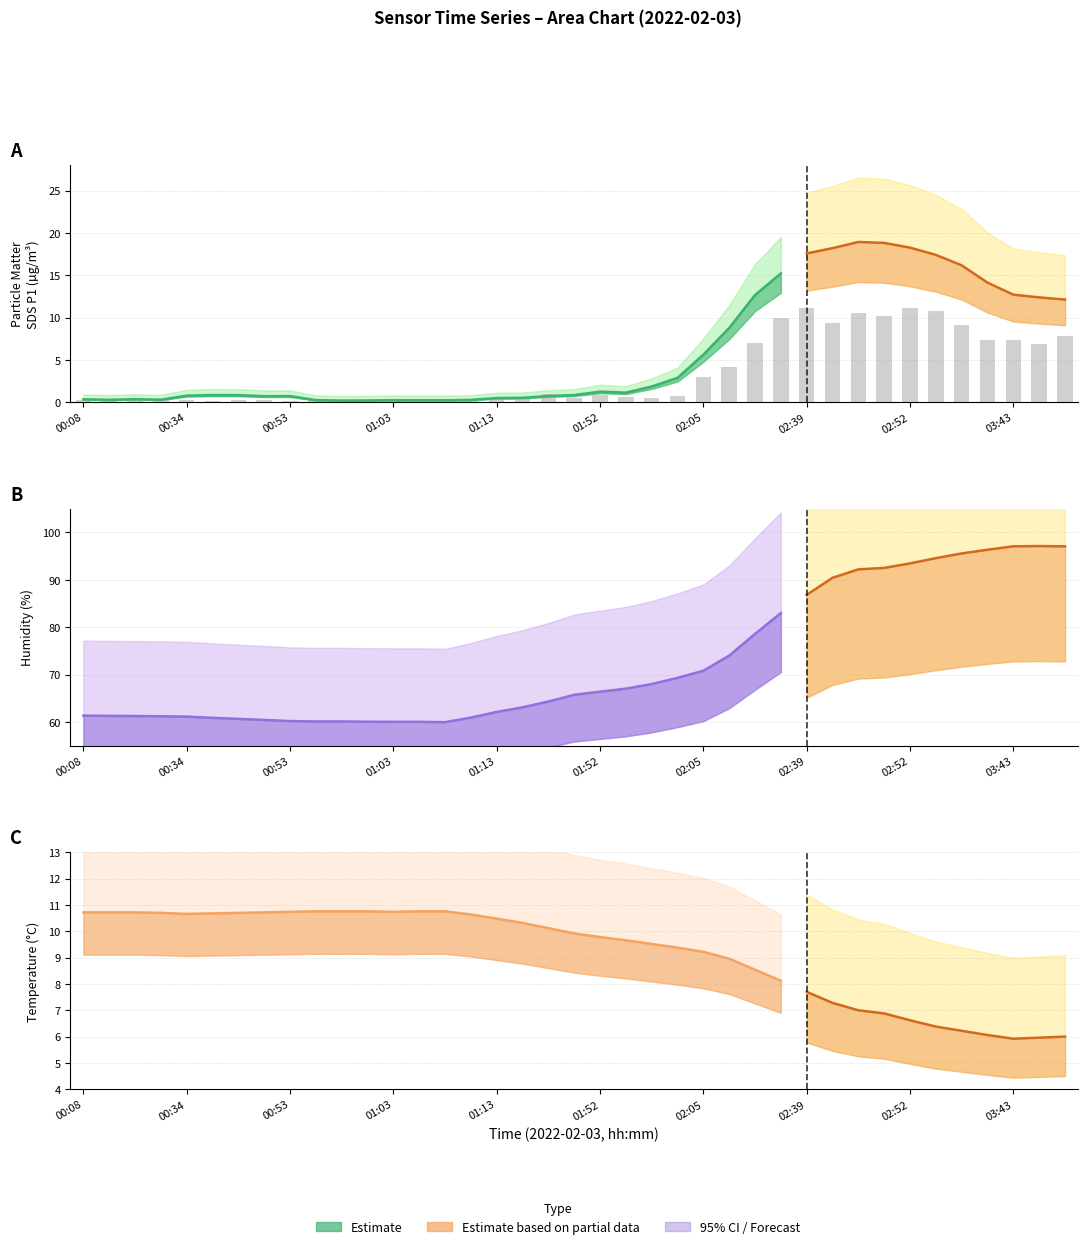

The value of Humidity at 02:07 is 17.5. True or false?

False